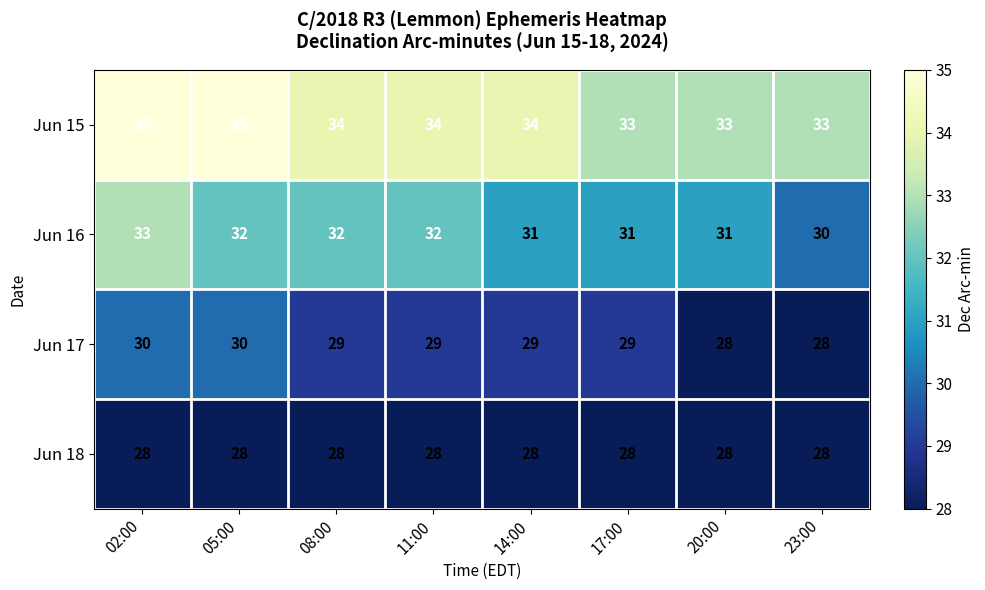

Rank the series by their maximum value, from highest to lowest.

Jun 15, Jun 16, Jun 17, Jun 18